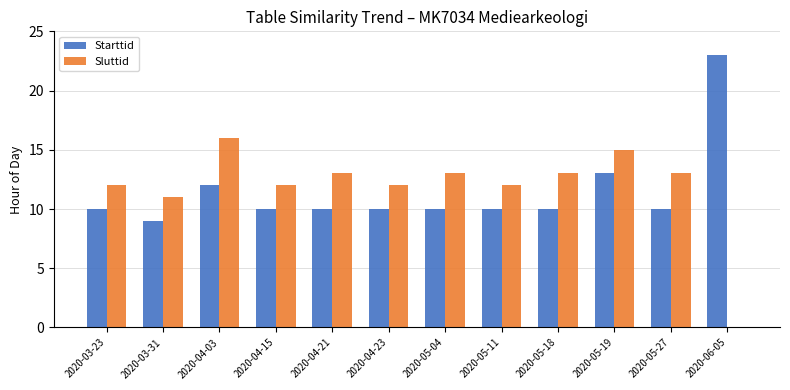

How many series are shown in this chart?

2